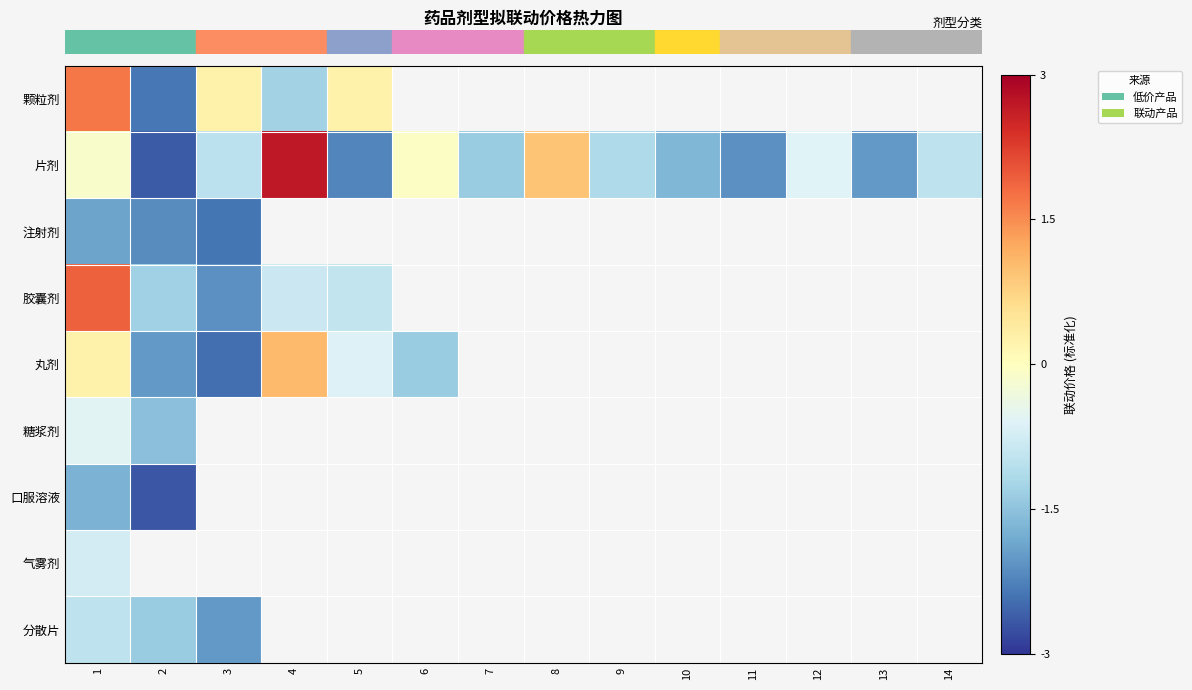

How many positive values does the row_0 series have?

3